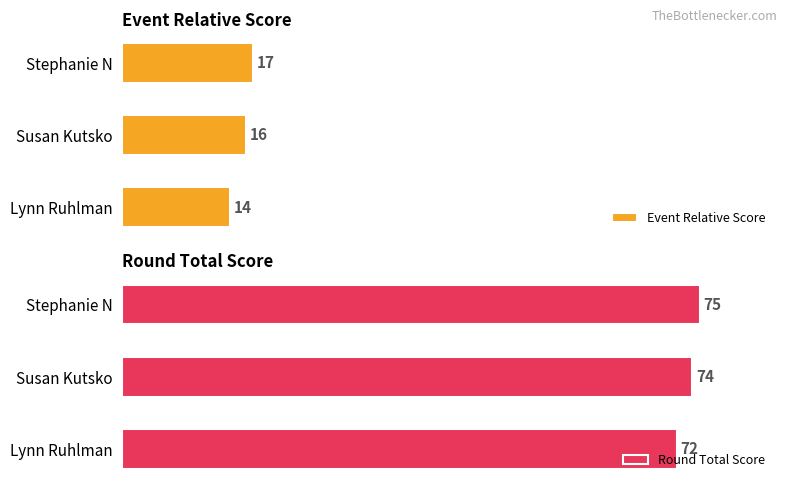

Rank the categories by Event Relative Score value from lowest to highest.

Lynn Ruhlman, Susan Kutsko, Stephanie N